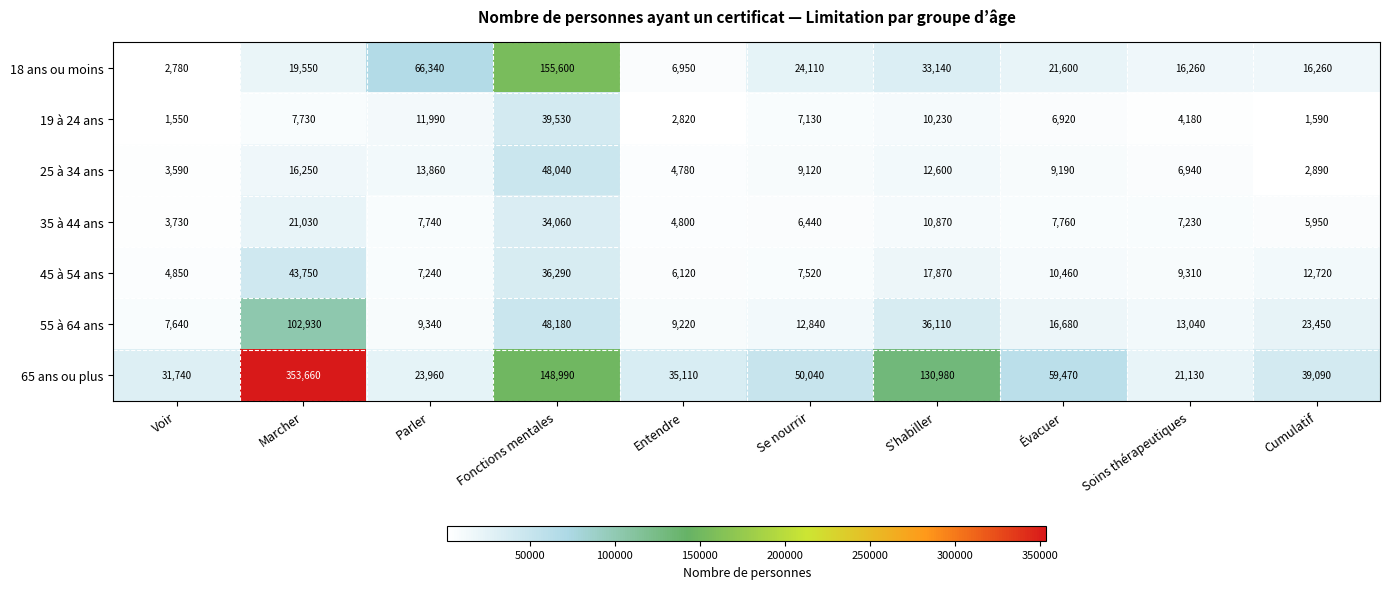

Which category has the lowest value in the 45 à 54 ans series?

Voir